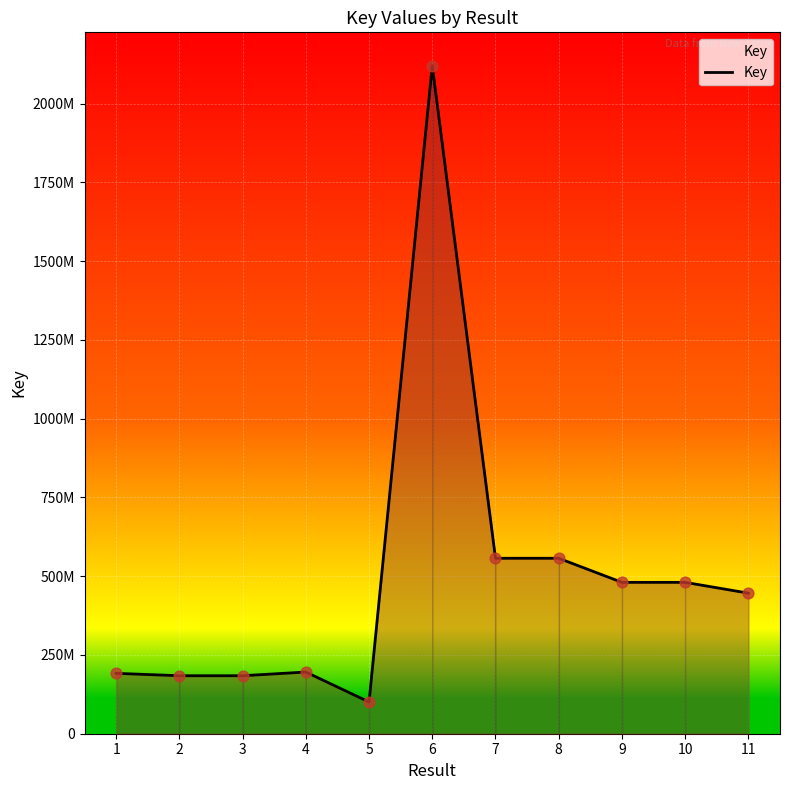

Is this an area chart (filled region under the line)?

Yes